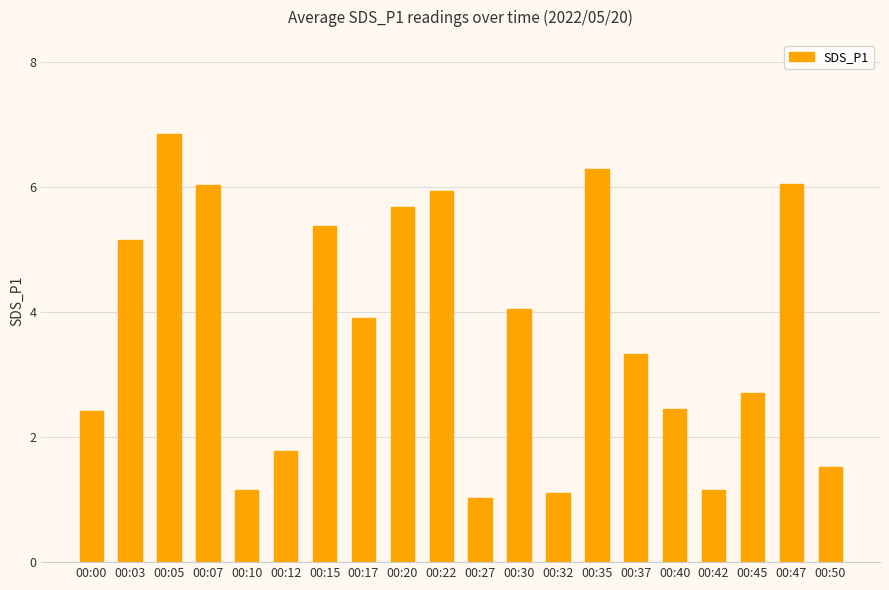

At which label does the data first exceed 3?

00:03